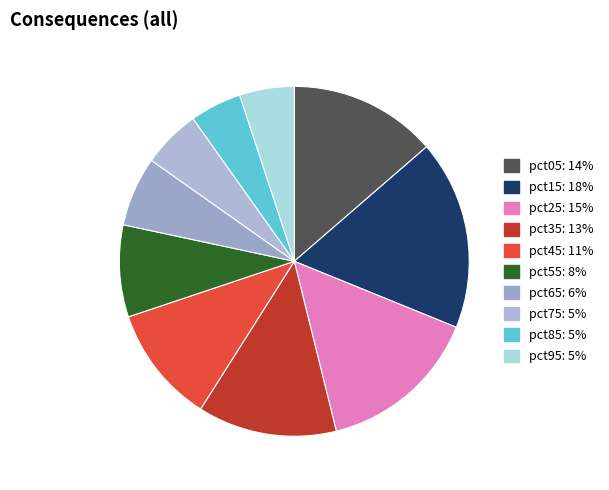

Combined, what portion of the pie is pct05 and pct65?

20.1%